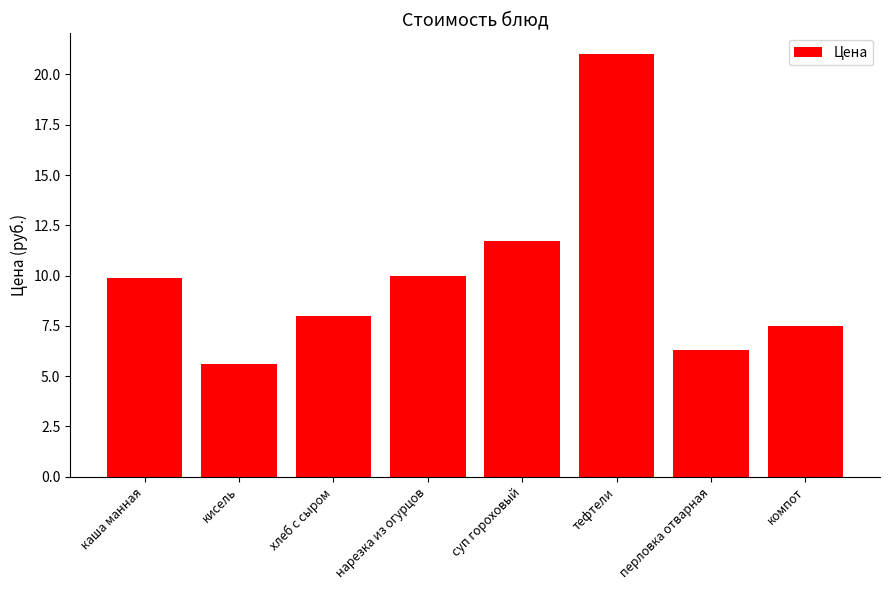

How many data points does each series have?

8